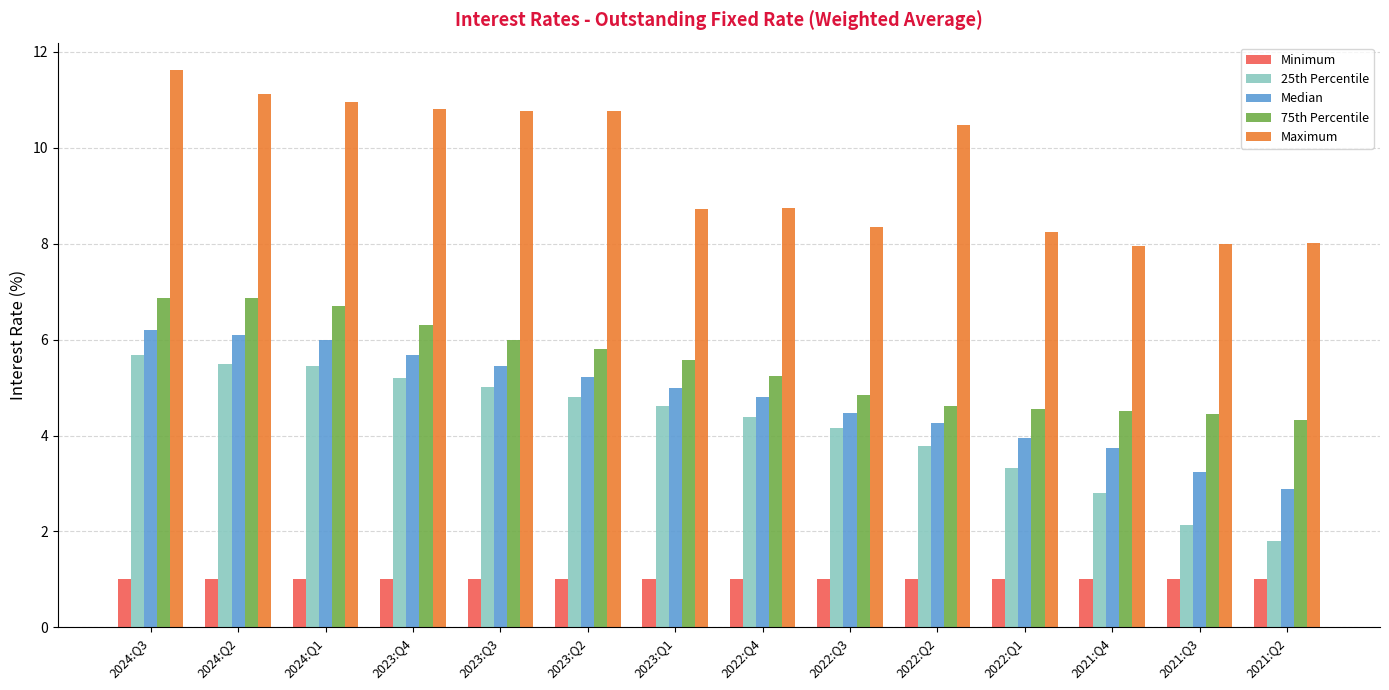

What is the difference between the second highest and second lowest values in the 75th Percentile series?

2.4